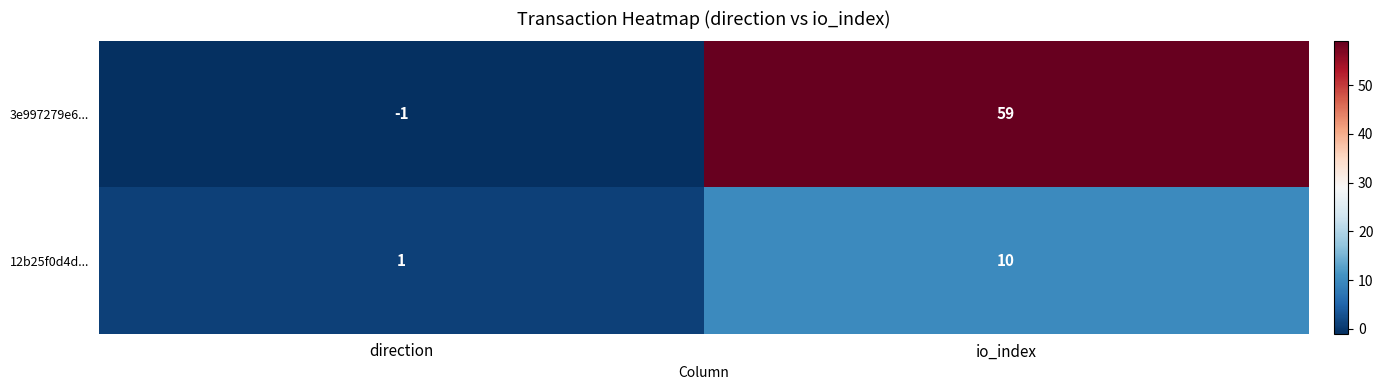

How many positive values does the 3e997279e6... series have?

1